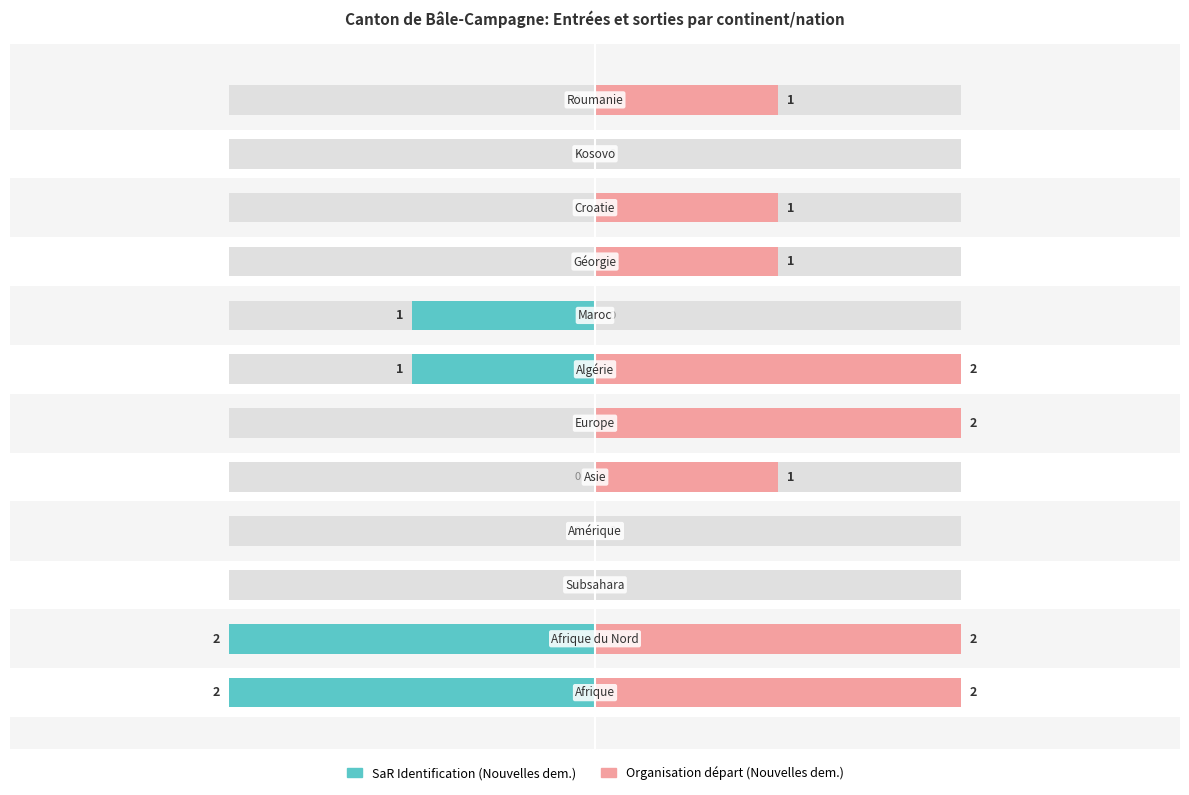

What is the difference between the Organisation départ (Nouvelles dem.) values at 1 and 9?

1